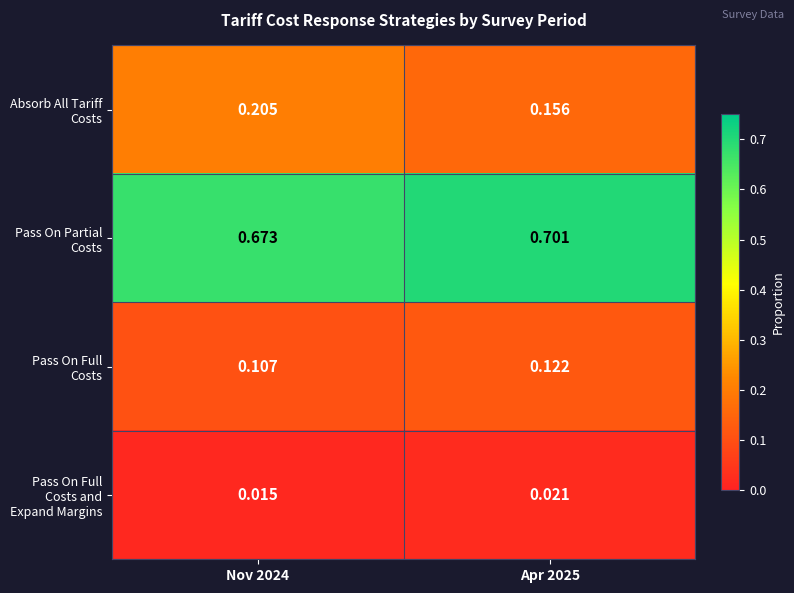

Which series has the widest spread of values?

Absorb All Tariff Costs